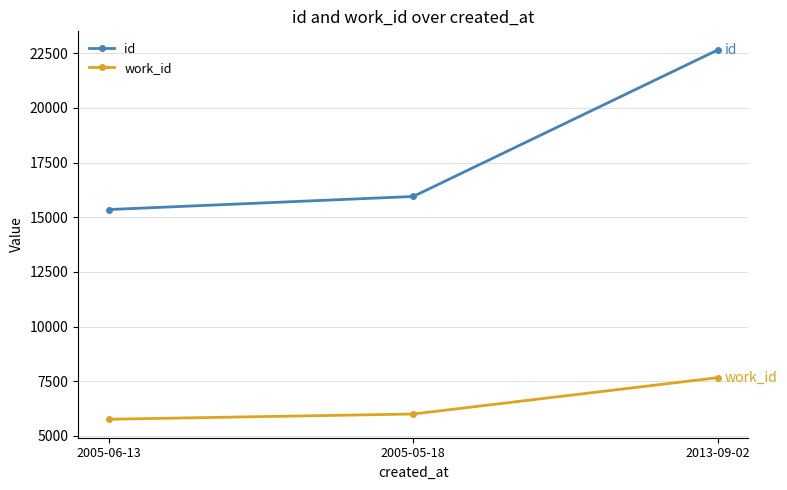

What is the difference between the maximum and minimum values in the work_id series?

1903